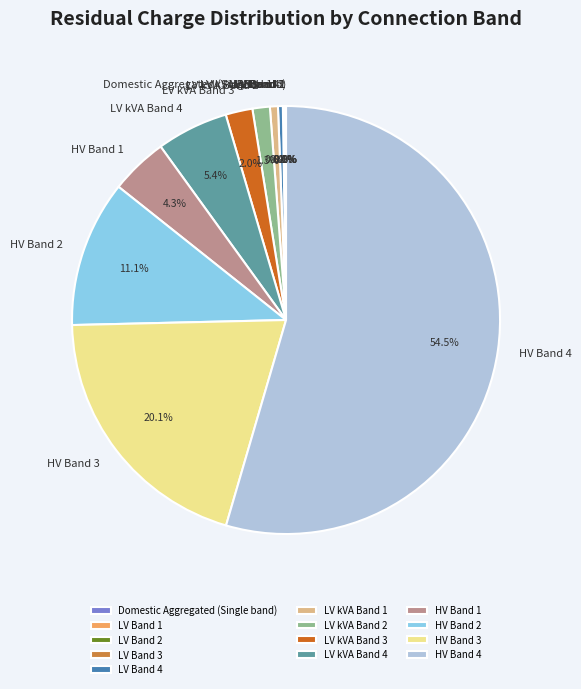

Which slice represents more than half of the pie?

HV Band 4